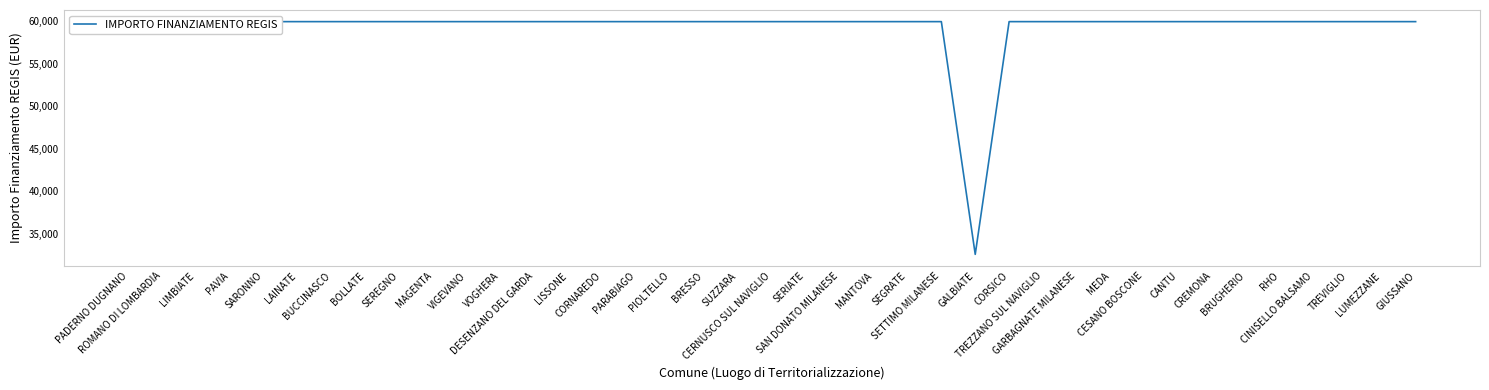

How many points are lower than both their immediate neighbors (excluding endpoints)?

1